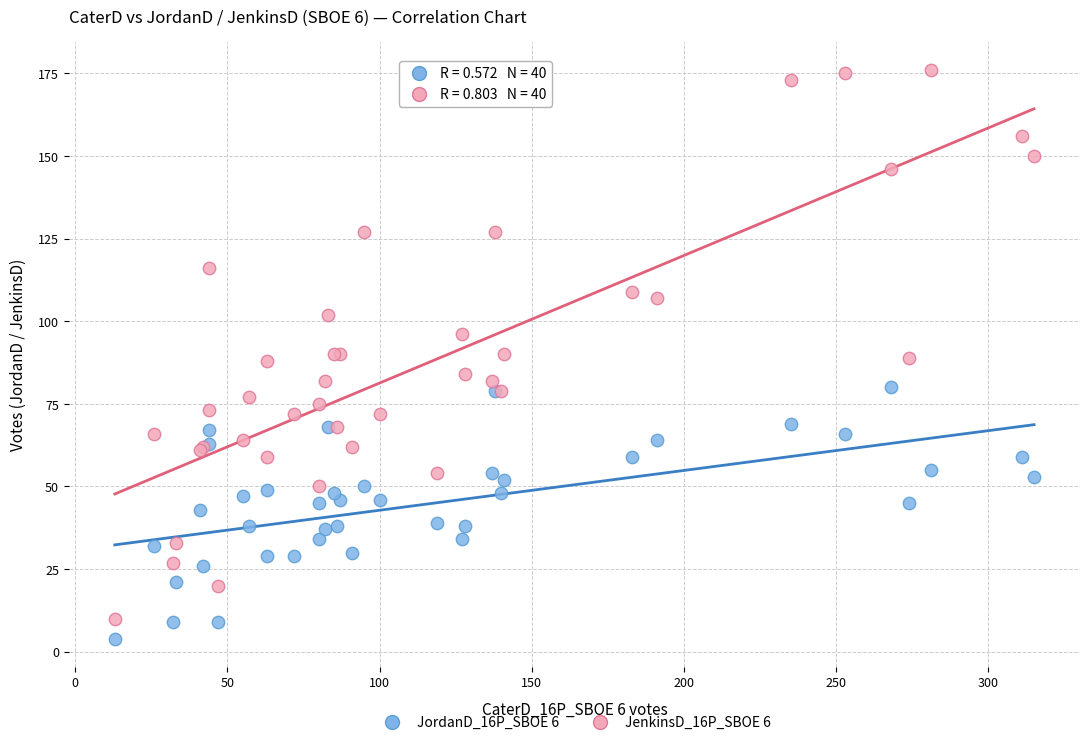

What is the X range (max minus min) for the scatter plot?

302